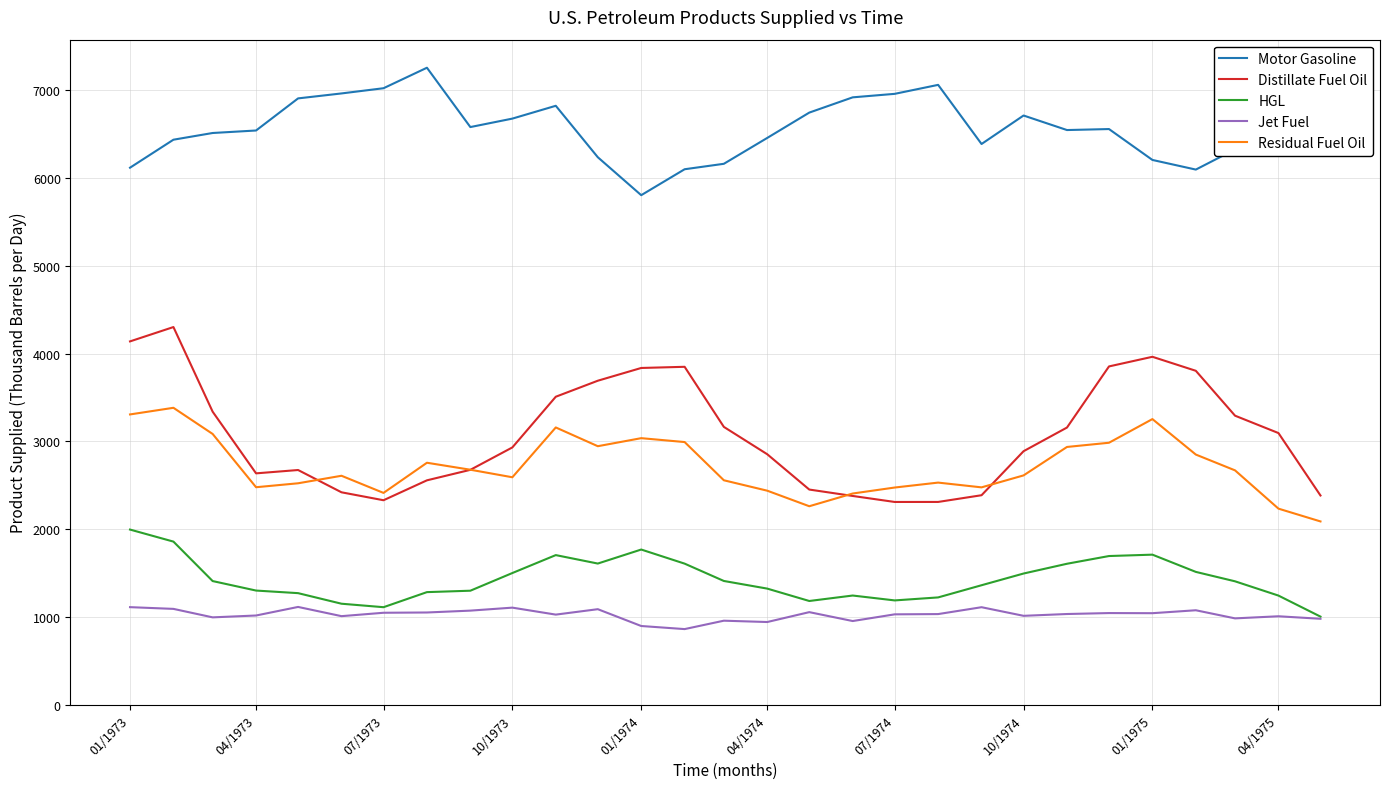

Which series has the widest spread of values?

Distillate Fuel Oil